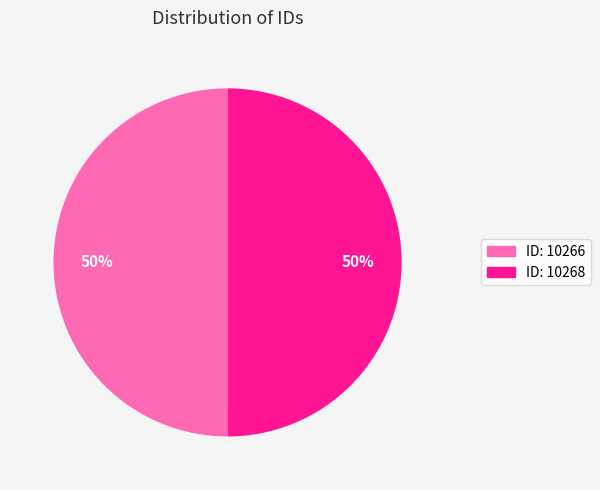

To the nearest percent, what is the average slice percentage?

50%